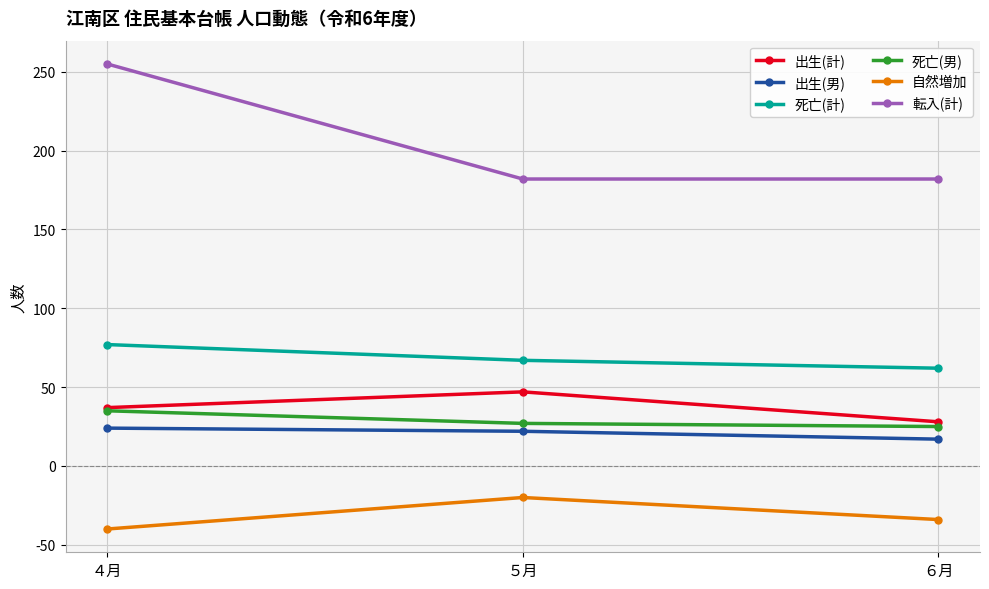

The 死亡(男) series shows 35 at ４月. True or false?

True